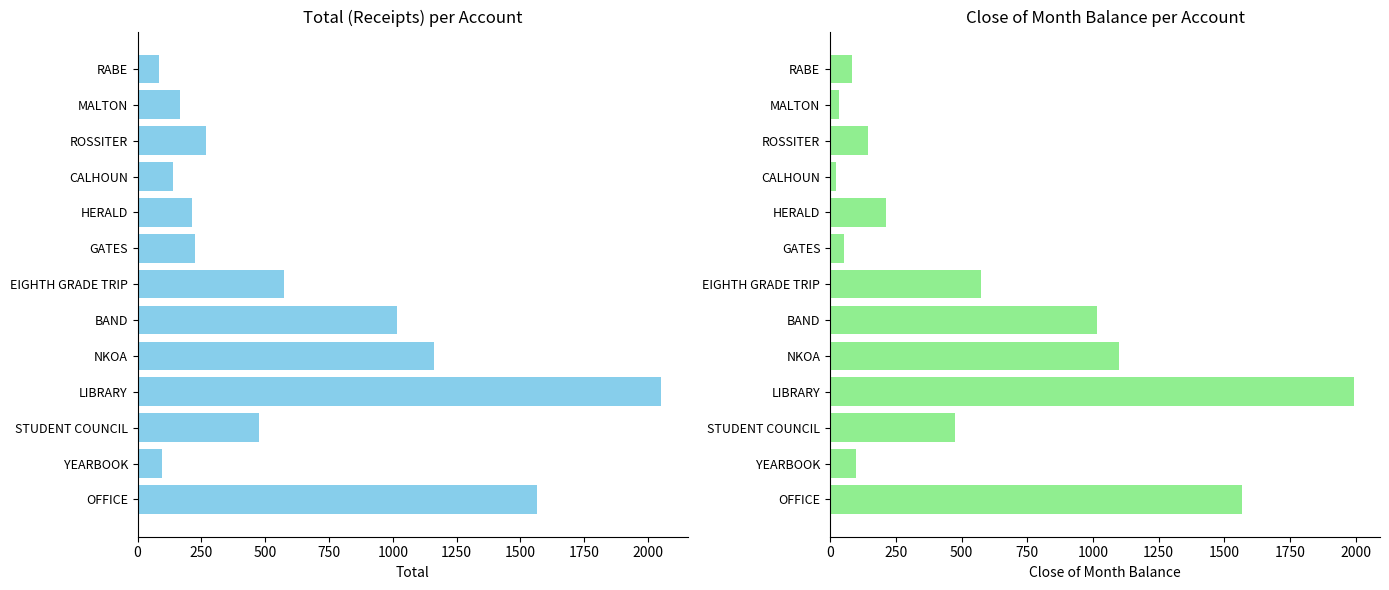

What is the approximate value of TOTAL at RABE?

83.0